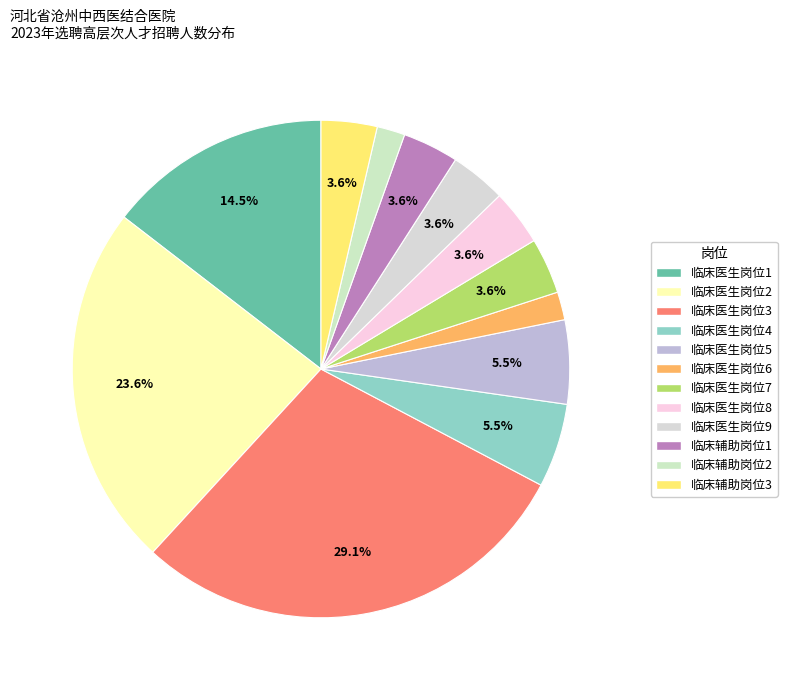

Which slice is the largest?

临床医生岗位3